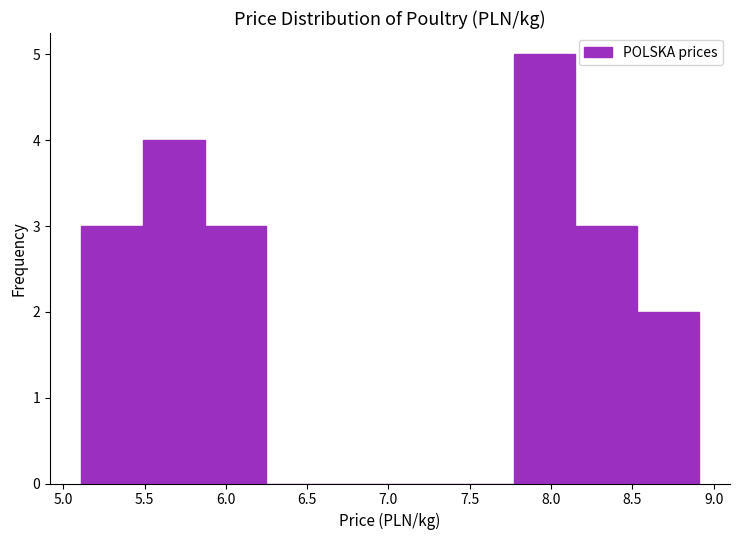

What is the height of the bar covering 5.85 to 6.25 on the x-axis? Neither the bar edges nor the heights are printed on the chart, so give them approximately, as read against the axes.

3